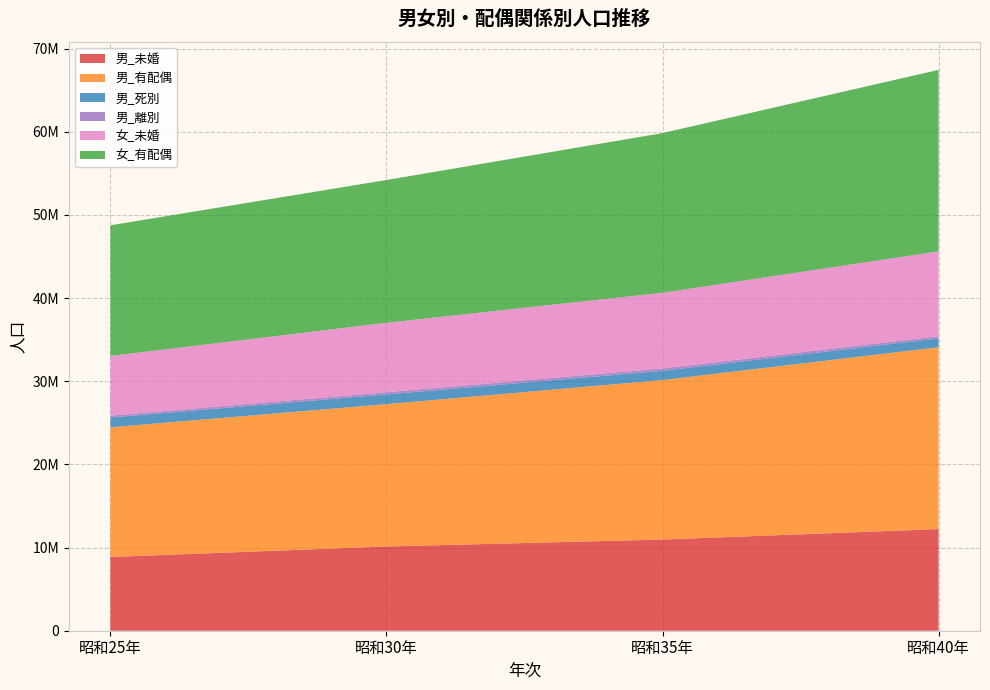

Reading left to right, list all the values displayed in this chart.

男_未婚: 昭和25年=8864987	昭和30年=10126073	昭和35年=10962562	昭和40年=12220884
男_有配偶: 昭和25年=15594516	昭和30年=17120104	昭和35年=19178879	昭和40年=21864764
男_死別: 昭和25年=1175524	昭和30年=1163454	昭和35年=1109378	昭和40年=1054495
男_離別: 昭和25年=229138	昭和30年=270401	昭和35年=284770	昭和40年=270379
女_未婚: 昭和25年=7168574	昭和30年=8344187	昭和35年=9099011	昭和40年=10205161
女_有配偶: 昭和25年=15712327	昭和30年=17168510	昭和35年=19200045	昭和40年=21820937